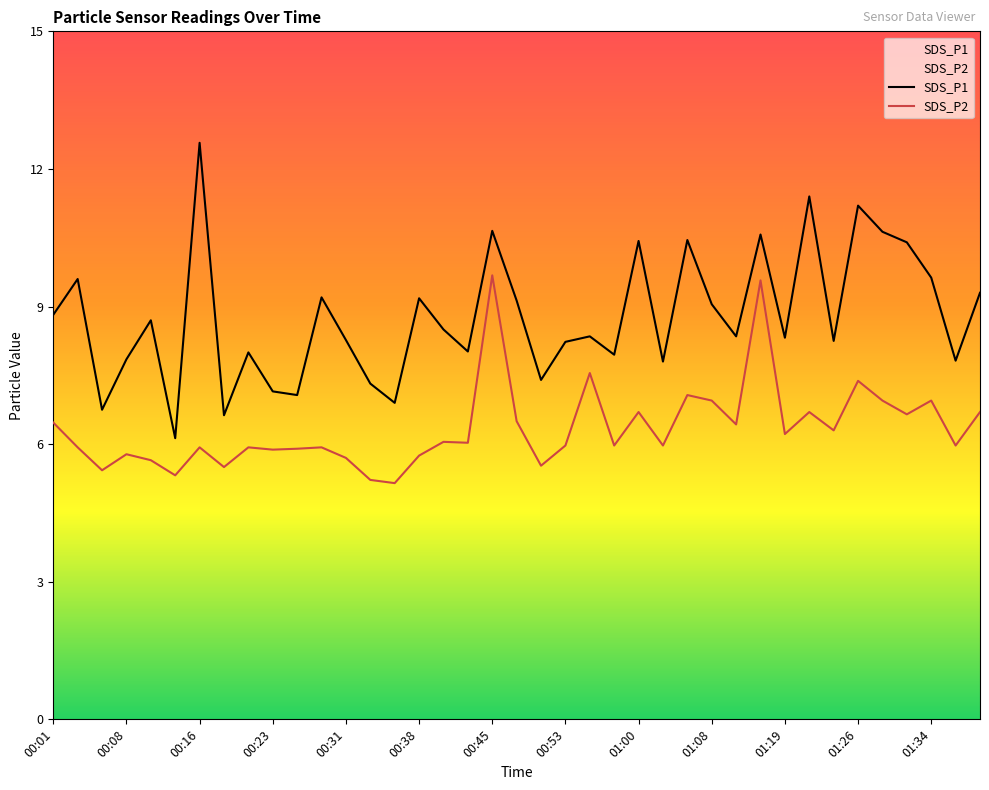

What is the difference between the maximum and minimum values in the SDS_P1 series?

6.4